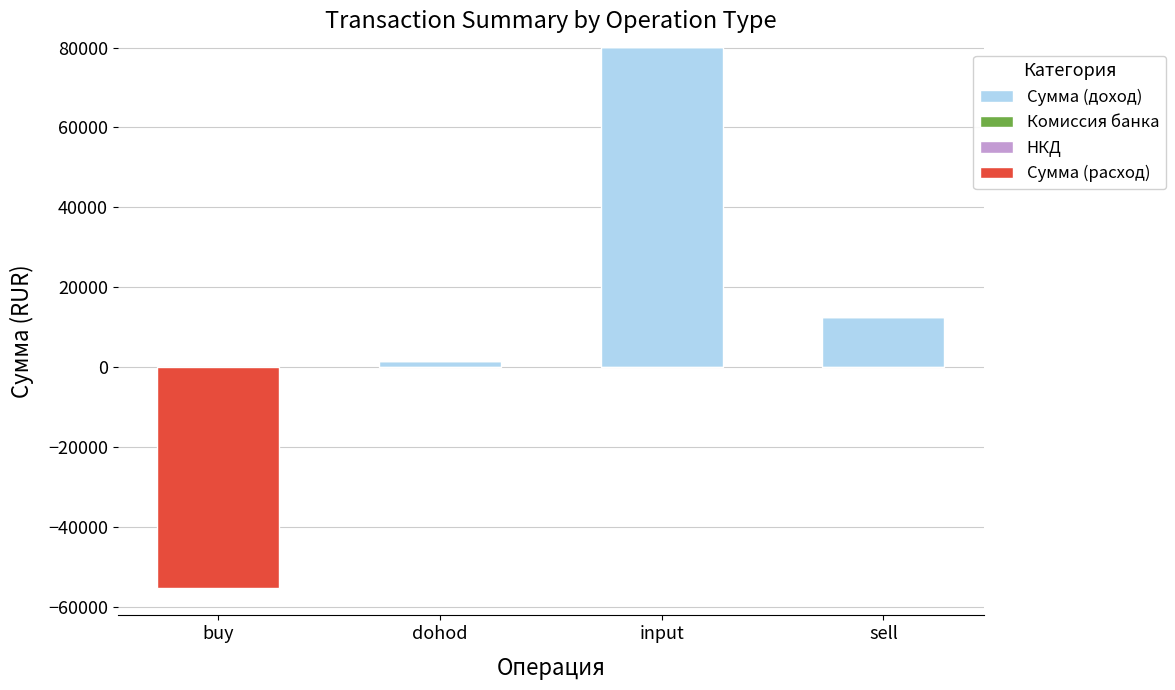

Rank the series at dohod from highest to lowest value.

Сумма (доход), Комиссия банка, НКД, Сумма (расход)